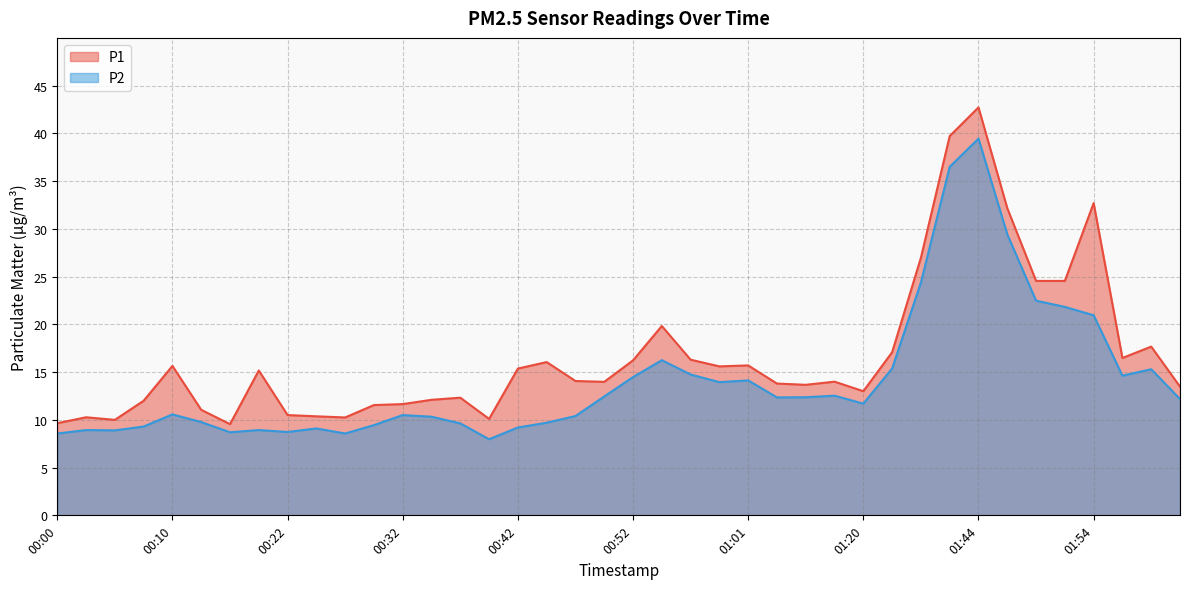

What are all the series names shown in the legend?

P1, P2